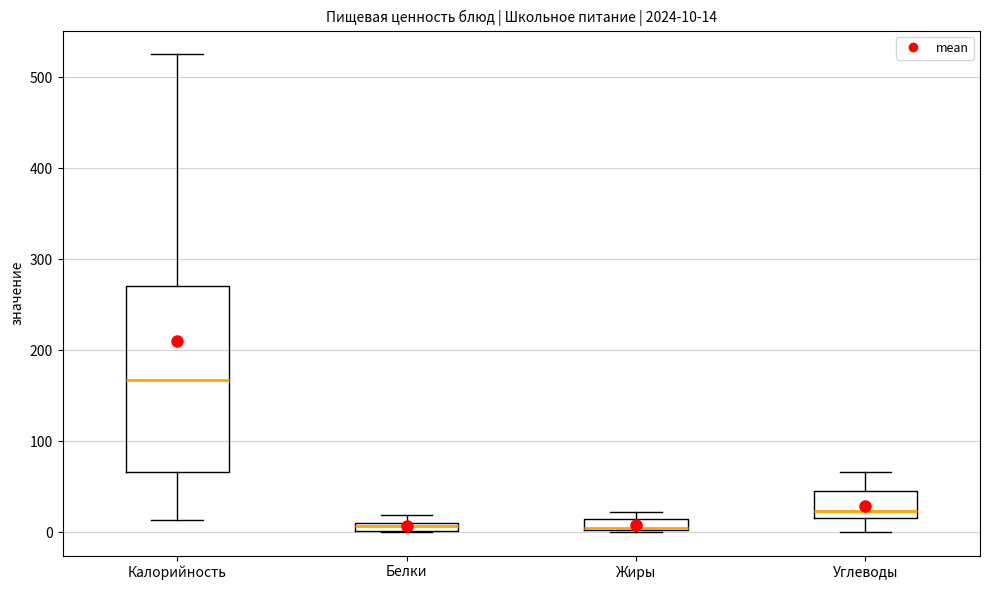

Which box is the tallest, from its lower edge to its upper edge?

Калорийность